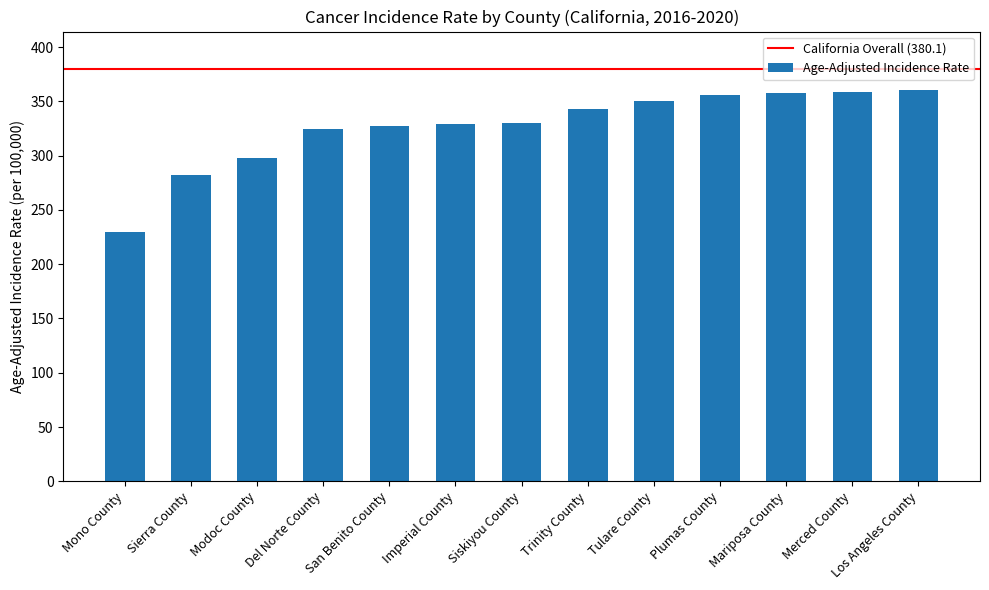

How many series are shown in this chart?

1